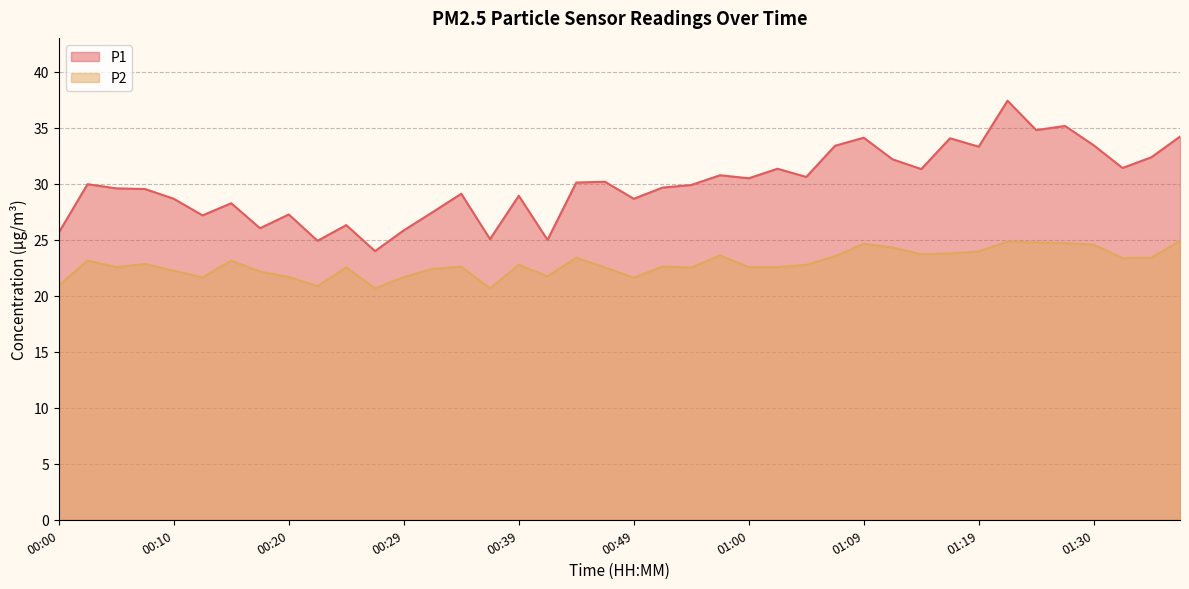

Does the chart display data point markers on the line(s)?

No